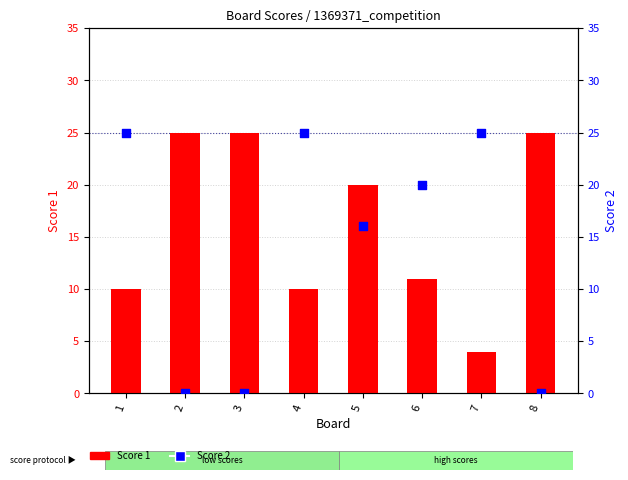

Which series reaches the maximum Y coordinate?

Score 1